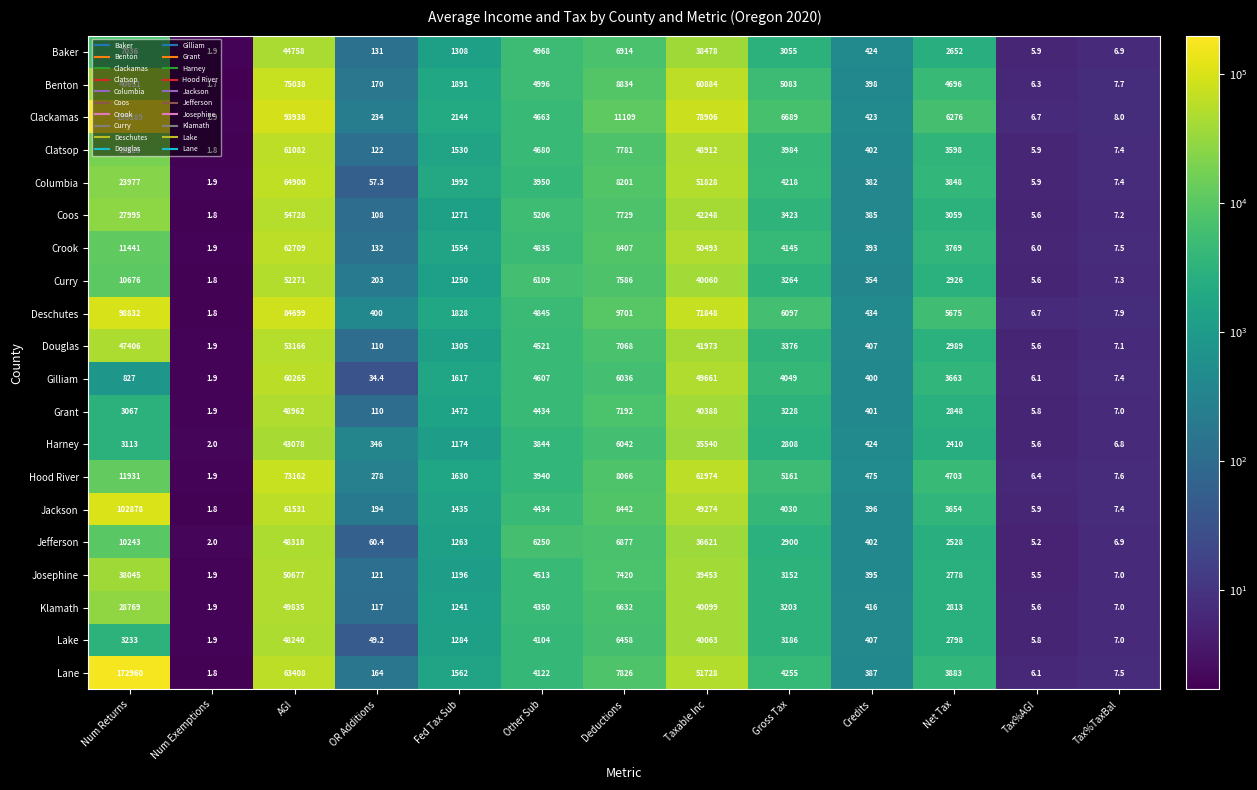

At which label is Gilliam closest to 30133?

Taxable Inc